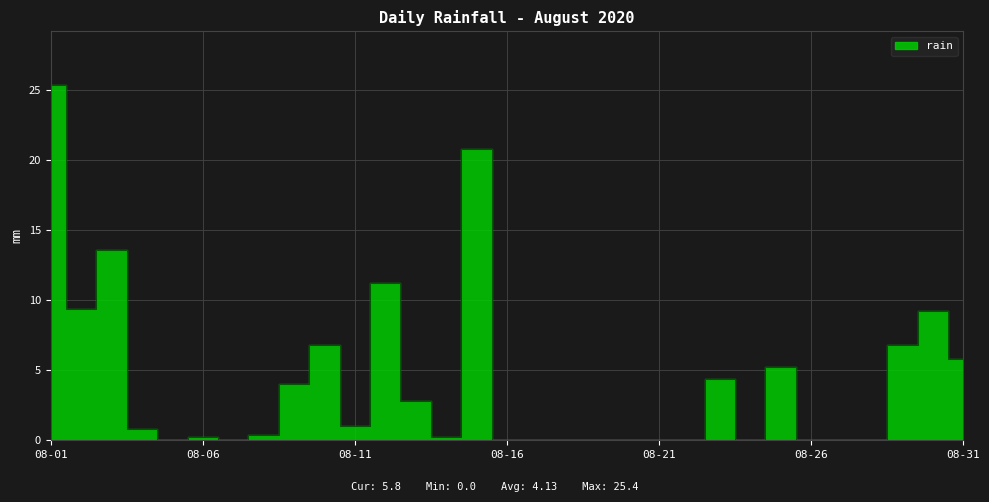

List the labels in order of value, largest first.

2020-08-01, 2020-08-15, 2020-08-03, 2020-08-12, 2020-08-02, 2020-08-30, 2020-08-10, 2020-08-29, 2020-08-31, 2020-08-25, 2020-08-23, 2020-08-09, 2020-08-13, 2020-08-11, 2020-08-04, 2020-08-08, 2020-08-06, 2020-08-14, 2020-08-05, 2020-08-07, 2020-08-16, 2020-08-17, 2020-08-18, 2020-08-19, 2020-08-20, 2020-08-21, 2020-08-22, 2020-08-24, 2020-08-26, 2020-08-27, 2020-08-28